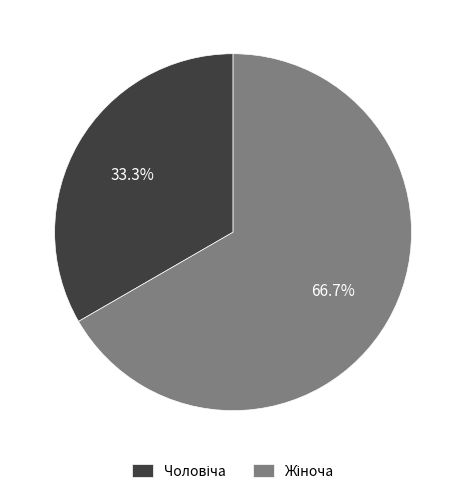

Is there any slice that represents more than half of the pie?

Yes